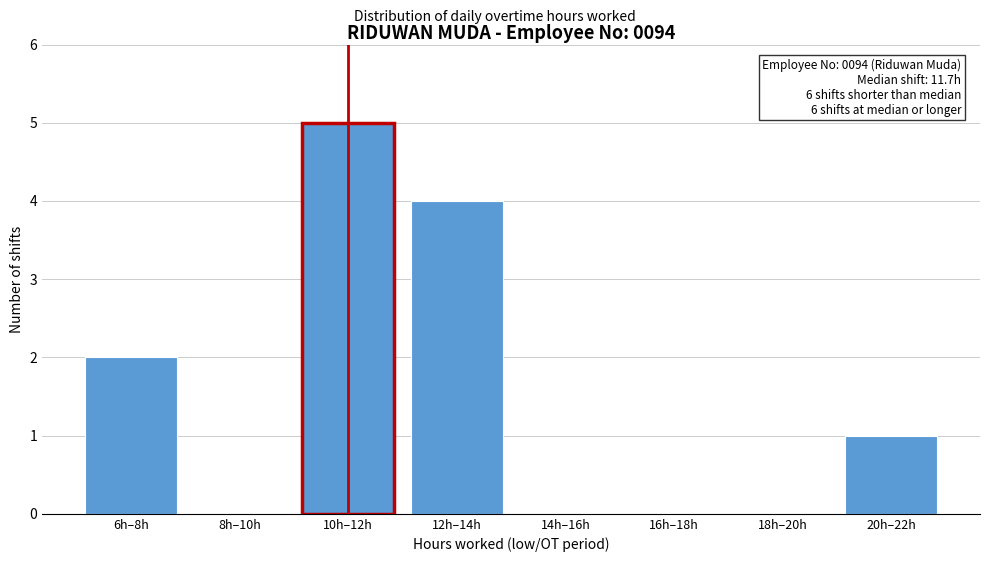

Reading right to left, extract all data points from this chart.

20h–22h=1	18h–20h=0	16h–18h=0	14h–16h=0	12h–14h=4	10h–12h=5	8h–10h=0	6h–8h=2